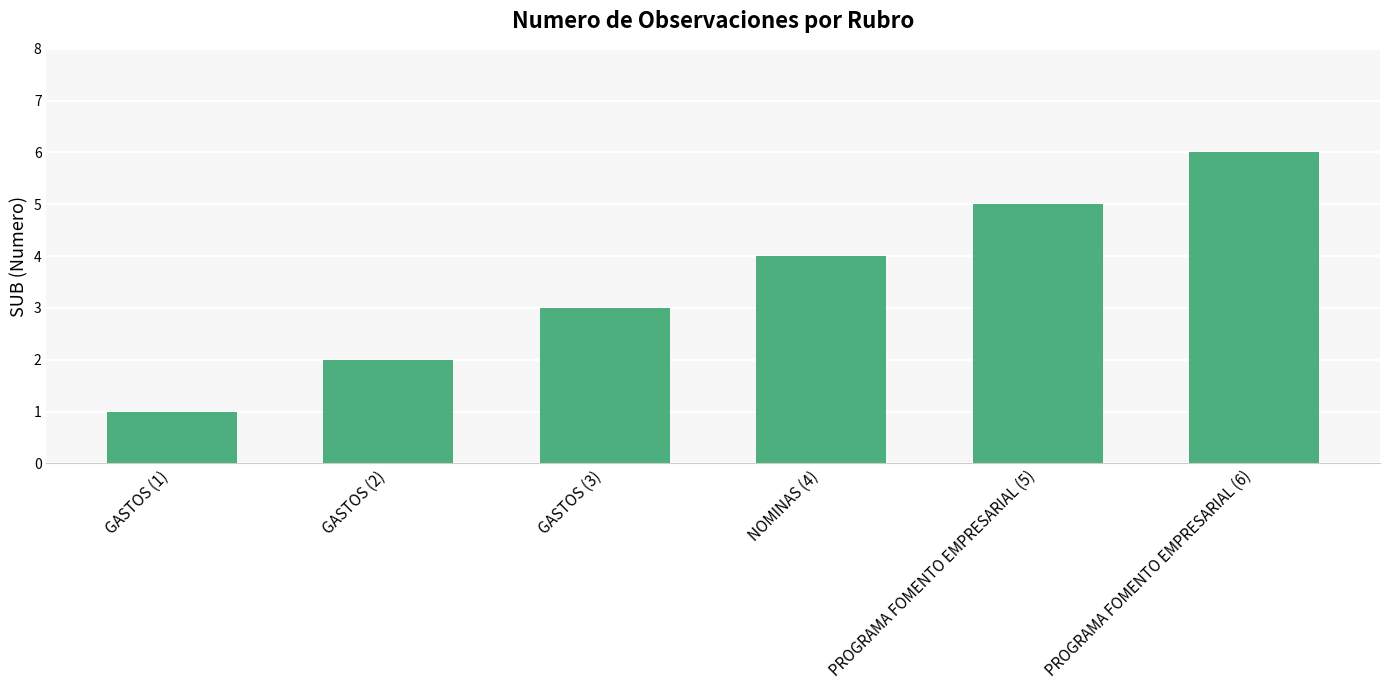

Does the chart contain stacked bars?

No